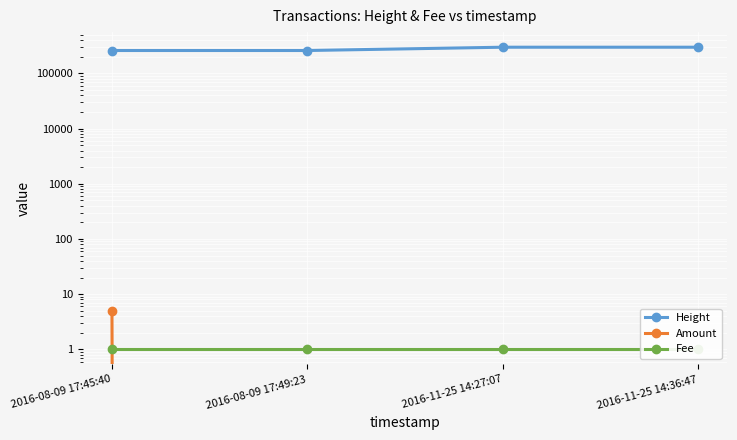

Between 2016-08-09 17:49:23 and 2016-11-25 14:36:47, which series saw the biggest shift?

Height